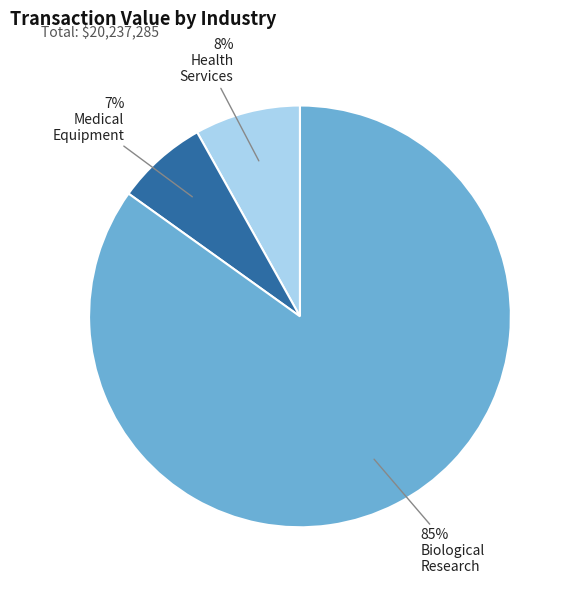

Is there any slice that represents more than half of the pie?

Yes